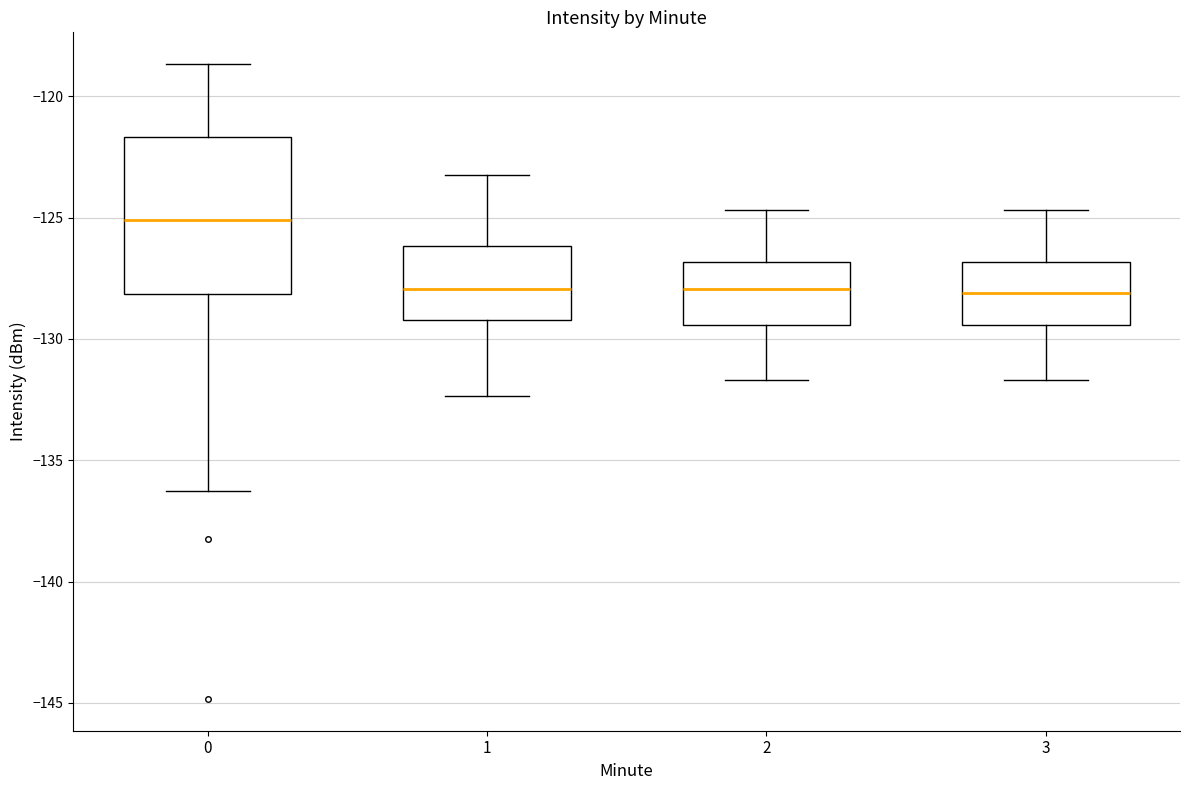

Reading left to right, transcribe this box plot: for each box, give where its median line is, the range the box spans, and where its two whiskers end, as read against the y-axis. The values are not printed on the chart, so give them approximately, as read against the axis.

0: median -125.0, box -128.0 to -121.5, whiskers -136.5 to -118.5
1: median -128.0, box -129.0 to -126.0, whiskers -132.5 to -123.0
2: median -128.0, box -129.5 to -127.0, whiskers -131.5 to -124.5
3: median -128.0, box -129.5 to -127.0, whiskers -131.5 to -124.5